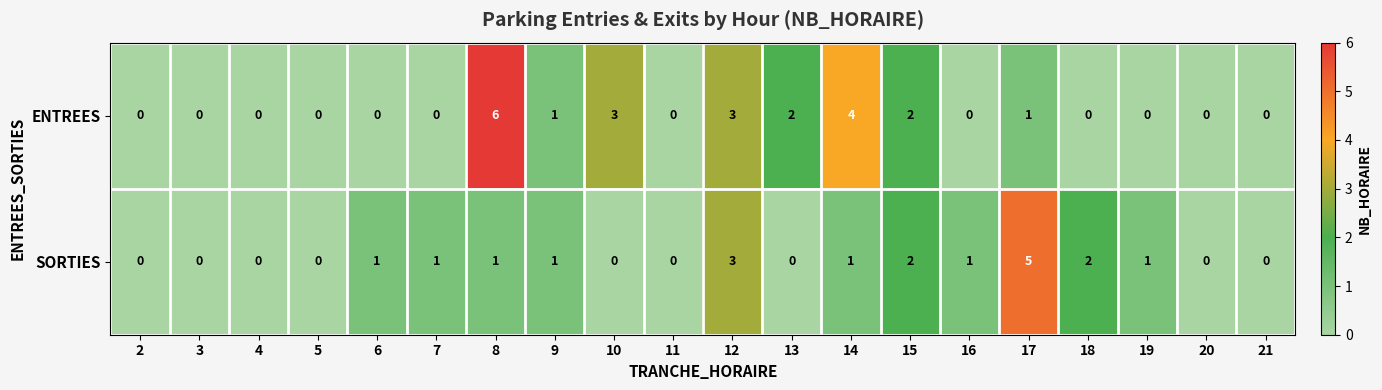

True or false: SORTIES has a value of 1 at 18.

False